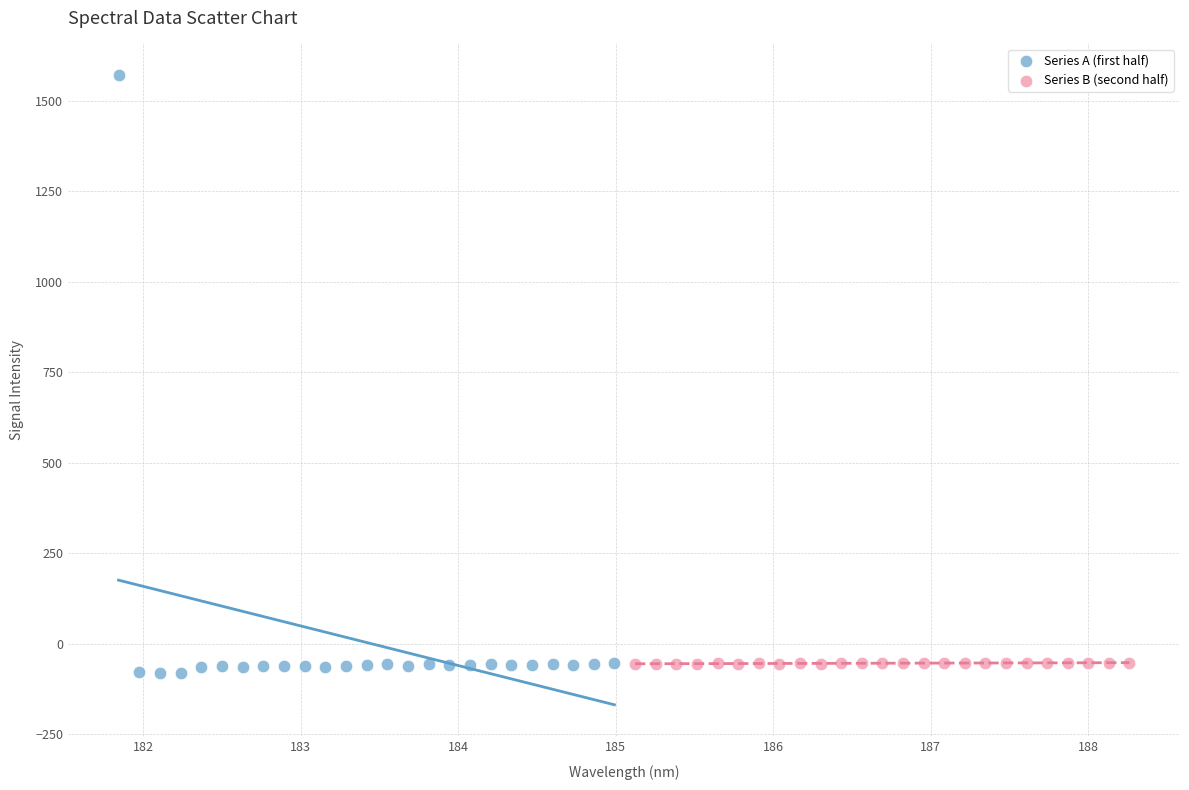

Which series has the largest Y range (max minus min)?

Series A (first half)